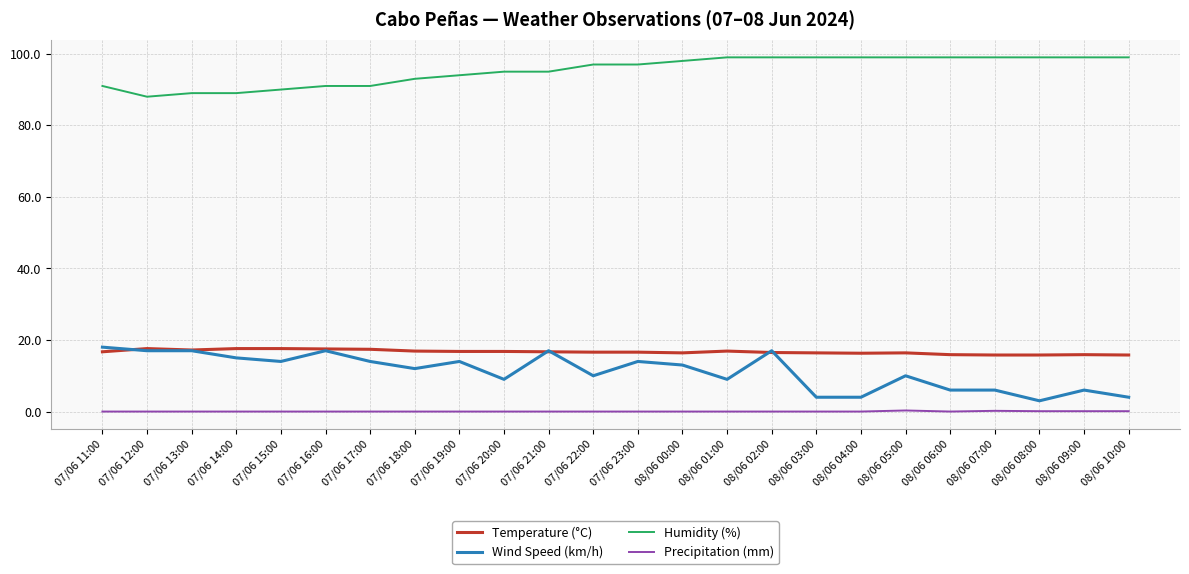

How many distinct data groups are displayed?

4